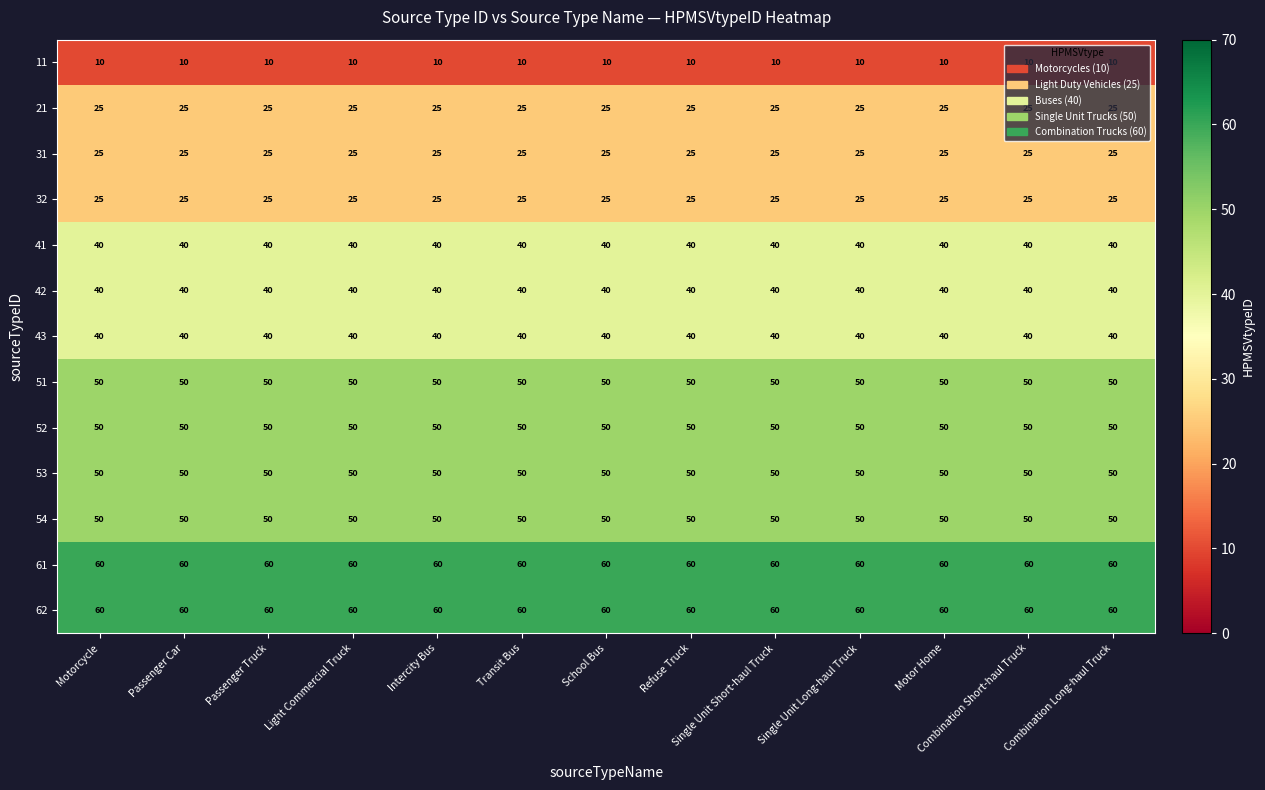

The 53 series shows 32 at Combination Short-haul Truck. True or false?

False